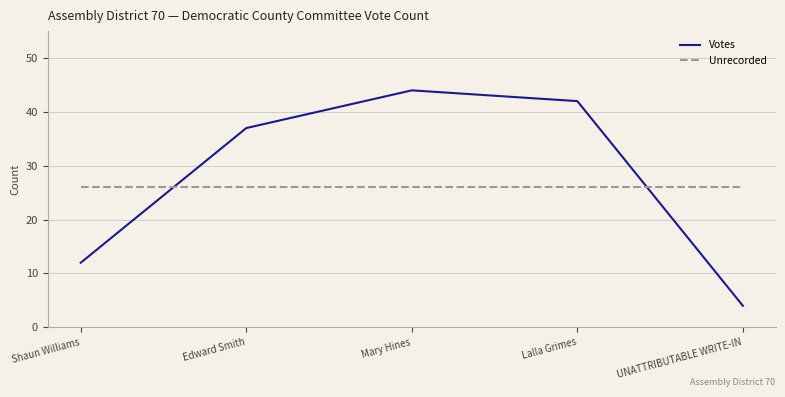

True or false: Votes has a value of 44 at Mary Hines.

True